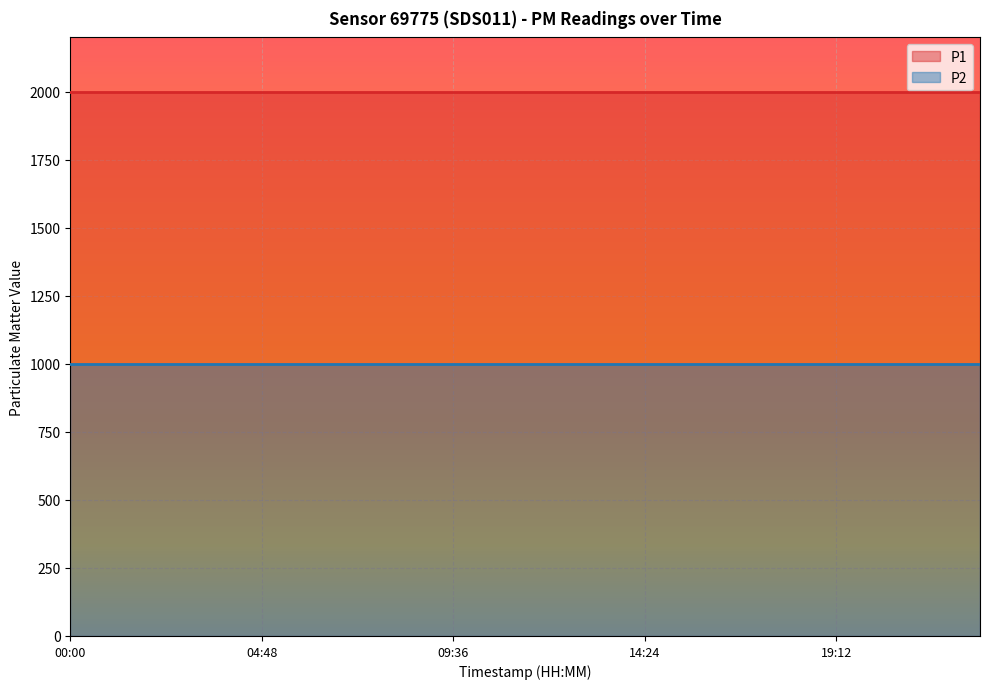

What value does the P1 series have at 20:24?

1999.9